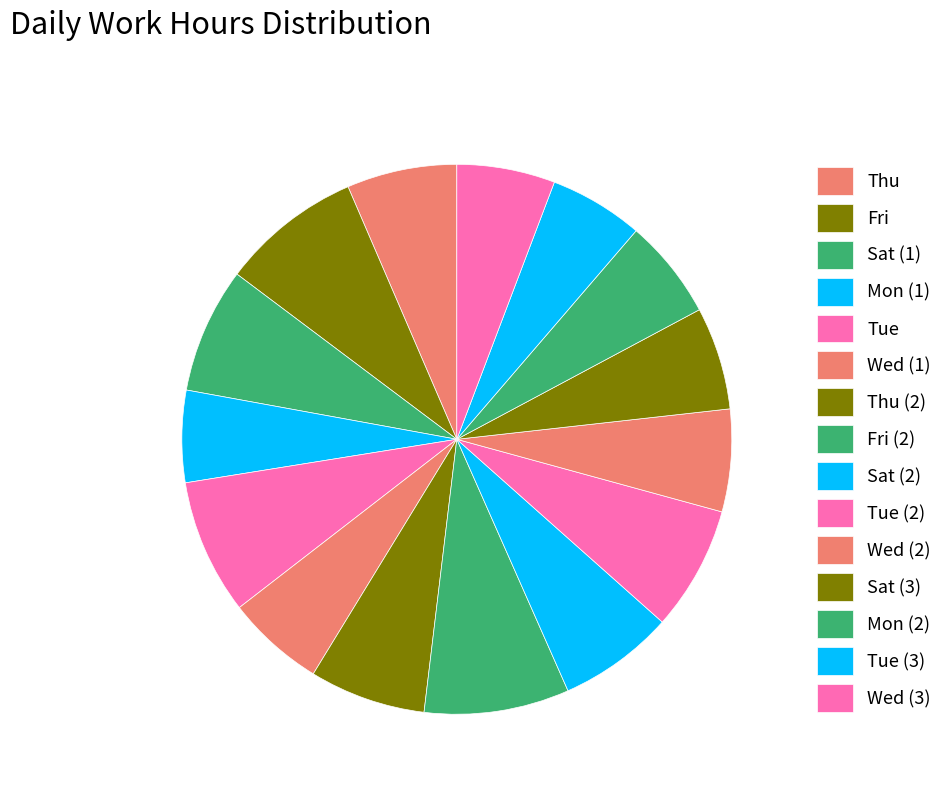

To the nearest percent, what is the difference between the Sat (2) and Tue slice percentages?

1%